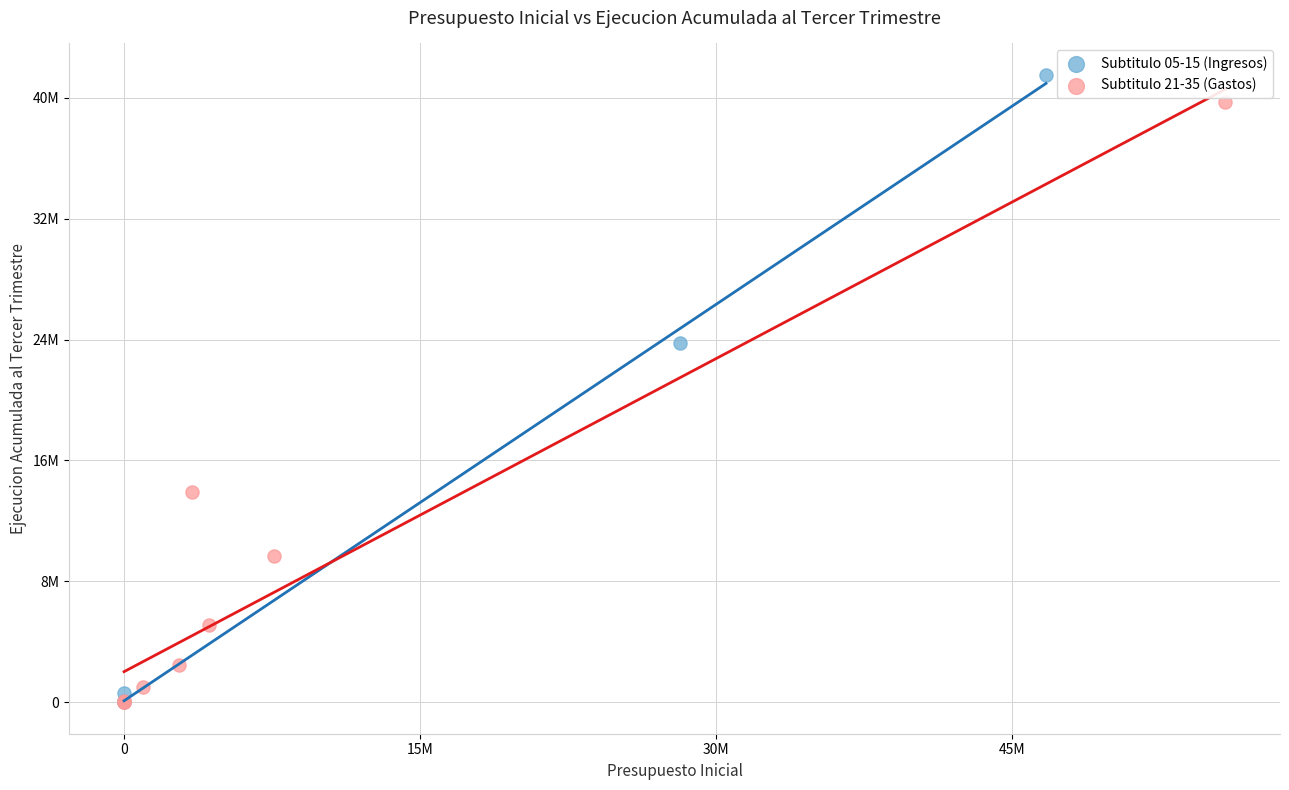

What are all the series names shown in the legend?

Subtitulo 05-15 (Ingresos), Subtitulo 21-35 (Gastos)